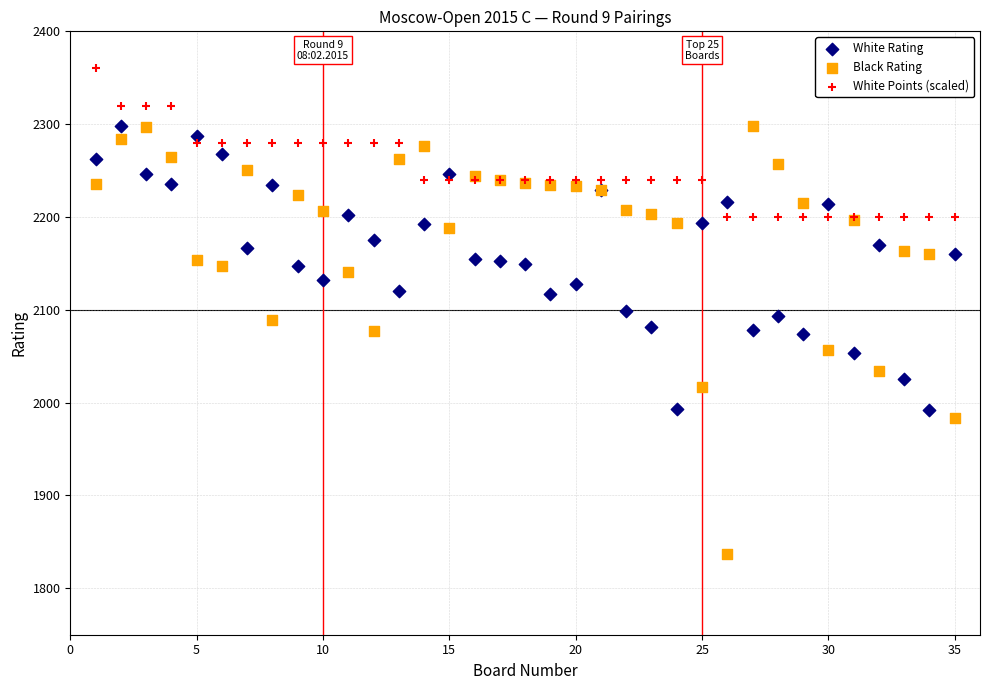

Which series has the widest spread of Y values?

Black Rating